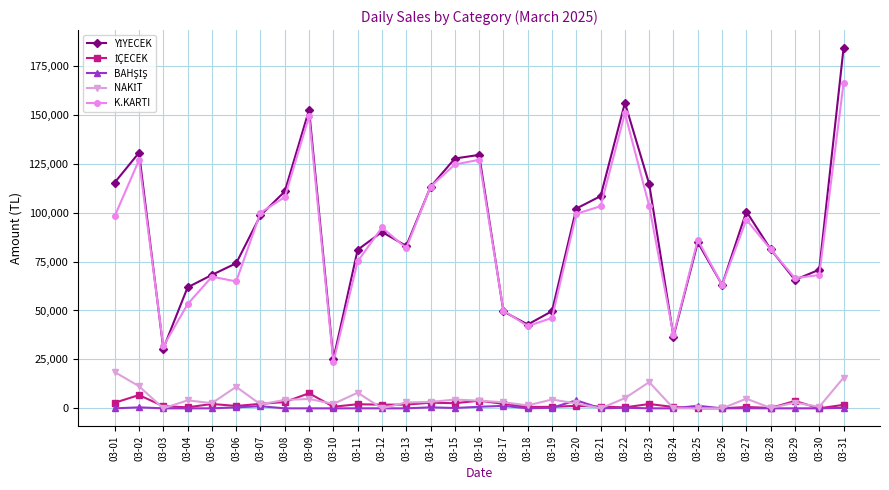

Is this an area chart (filled region under the line)?

No